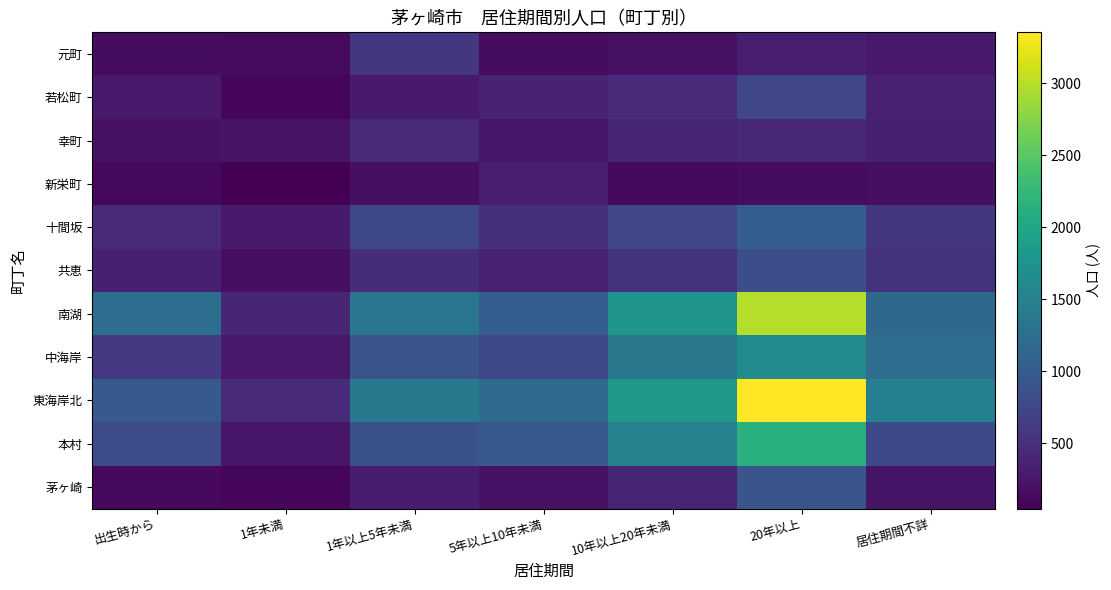

Reading left to right, extract all data points from this chart.

元町: 出生時から=152	1年未満=150	1年以上5年未満=575	5年以上10年未満=160	10年以上20年未満=191	20年以上=330	居住期間不詳=273
若松町: 出生時から=276	1年未満=98	1年以上5年未満=284	5年以上10年未満=378	10年以上20年未満=456	20年以上=753	居住期間不詳=349
幸町: 出生時から=196	1年未満=227	1年以上5年未満=454	5年以上10年未満=255	10年以上20年未満=387	20年以上=425	居住期間不詳=340
新栄町: 出生時から=118	1年未満=47	1年以上5年未満=183	5年以上10年未満=331	10年以上20年未満=128	20年以上=160	居住期間不詳=183
十間坂: 出生時から=453	1年未満=280	1年以上5年未満=760	5年以上10年未満=488	10年以上20年未満=750	20年以上=1038	居住期間不詳=575
共恵: 出生時から=336	1年未満=185	1年以上5年未満=485	5年以上10年未満=375	10年以上20年未満=537	20年以上=824	居住期間不詳=530
南湖: 出生時から=1242	1年未満=399	1年以上5年未満=1348	5年以上10年未満=1040	10年以上20年未満=1776	20年以上=2988	居住期間不詳=1164
中海岸: 出生時から=595	1年未満=275	1年以上5年未満=896	5年以上10年未満=759	10年以上20年未満=1362	20年以上=1647	居住期間不詳=1227
東海岸北: 出生時から=990	1年未満=456	1年以上5年未満=1385	5年以上10年未満=1186	10年以上20年未満=1840	20年以上=3355	居住期間不詳=1476
本村: 出生時から=809	1年未満=246	1年以上5年未満=862	5年以上10年未満=989	10年以上20年未満=1508	20年以上=2142	居住期間不詳=777
茅ヶ崎: 出生時から=136	1年未満=102	1年以上5年未満=313	5年以上10年未満=210	10年以上20年未満=392	20年以上=921	居住期間不詳=229